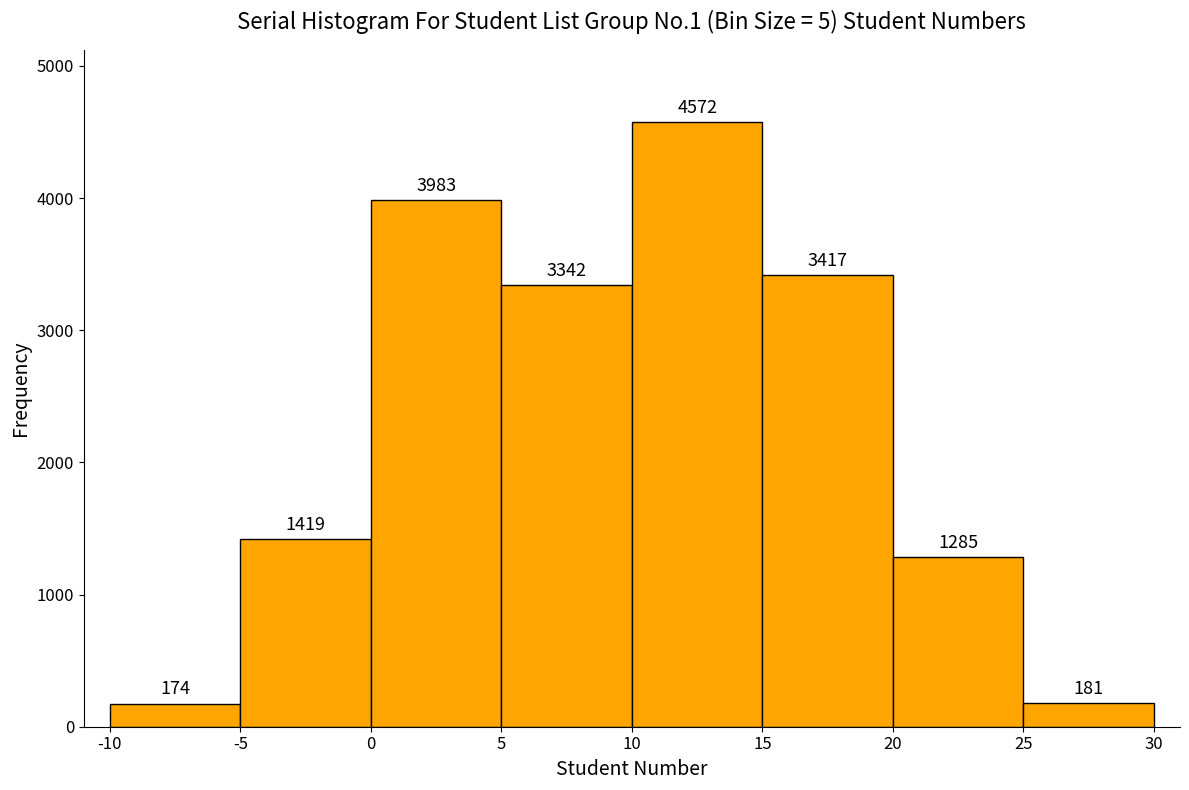

What is the height of the bar covering 15 to 20 on the x-axis?

3417